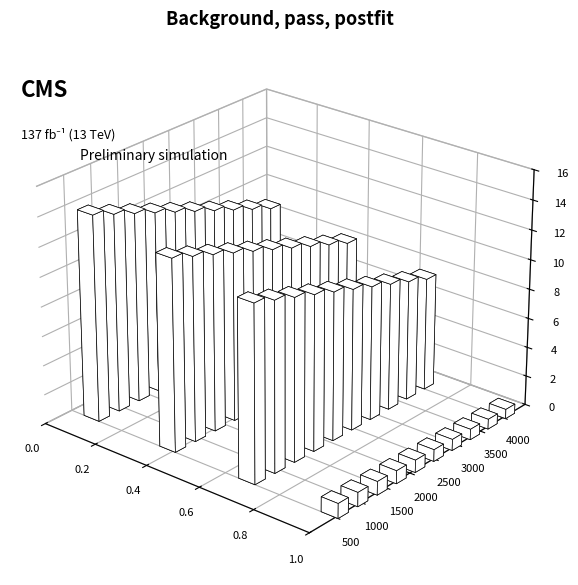

What is the maximum value shown in the chart?

14